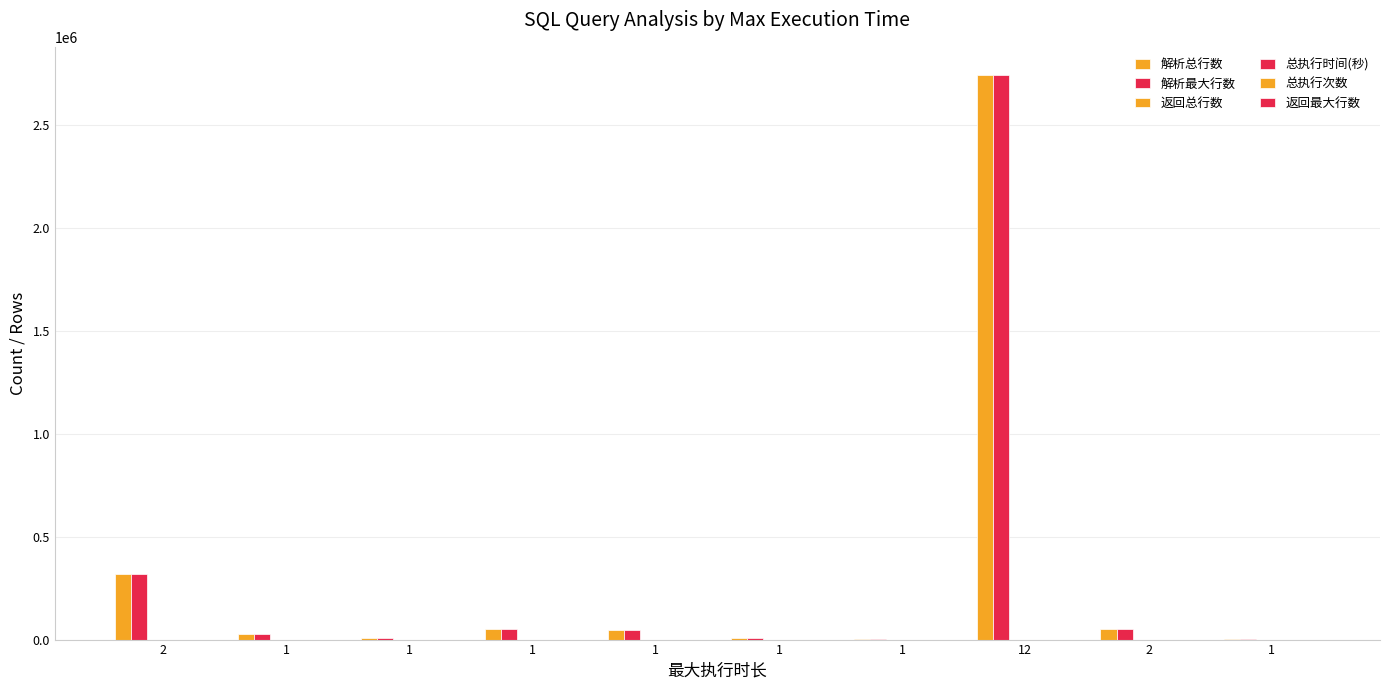

Are the bars grouped side by side (vs. stacked)?

Yes